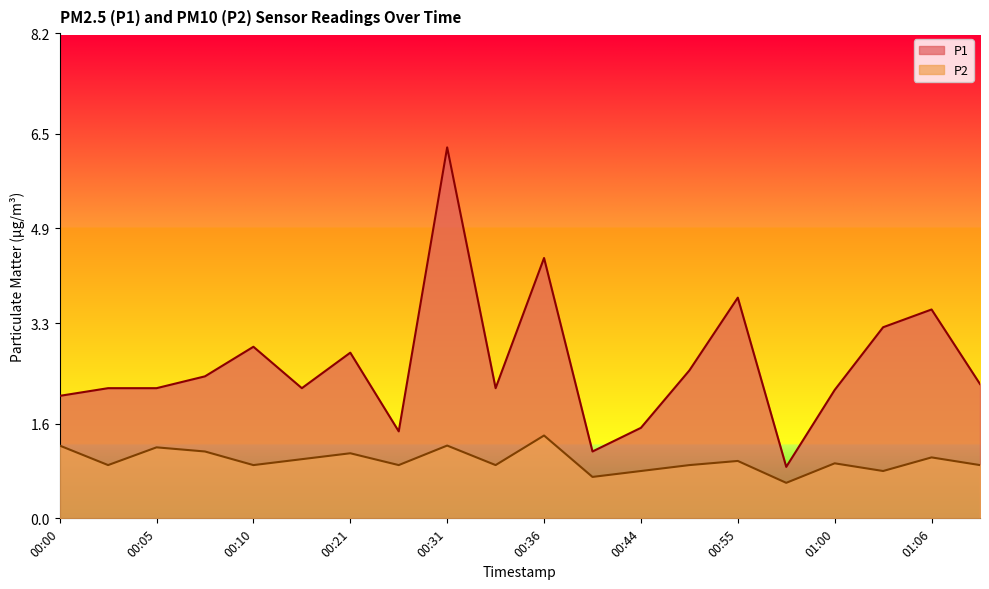

Does the chart display data point markers on the line(s)?

No